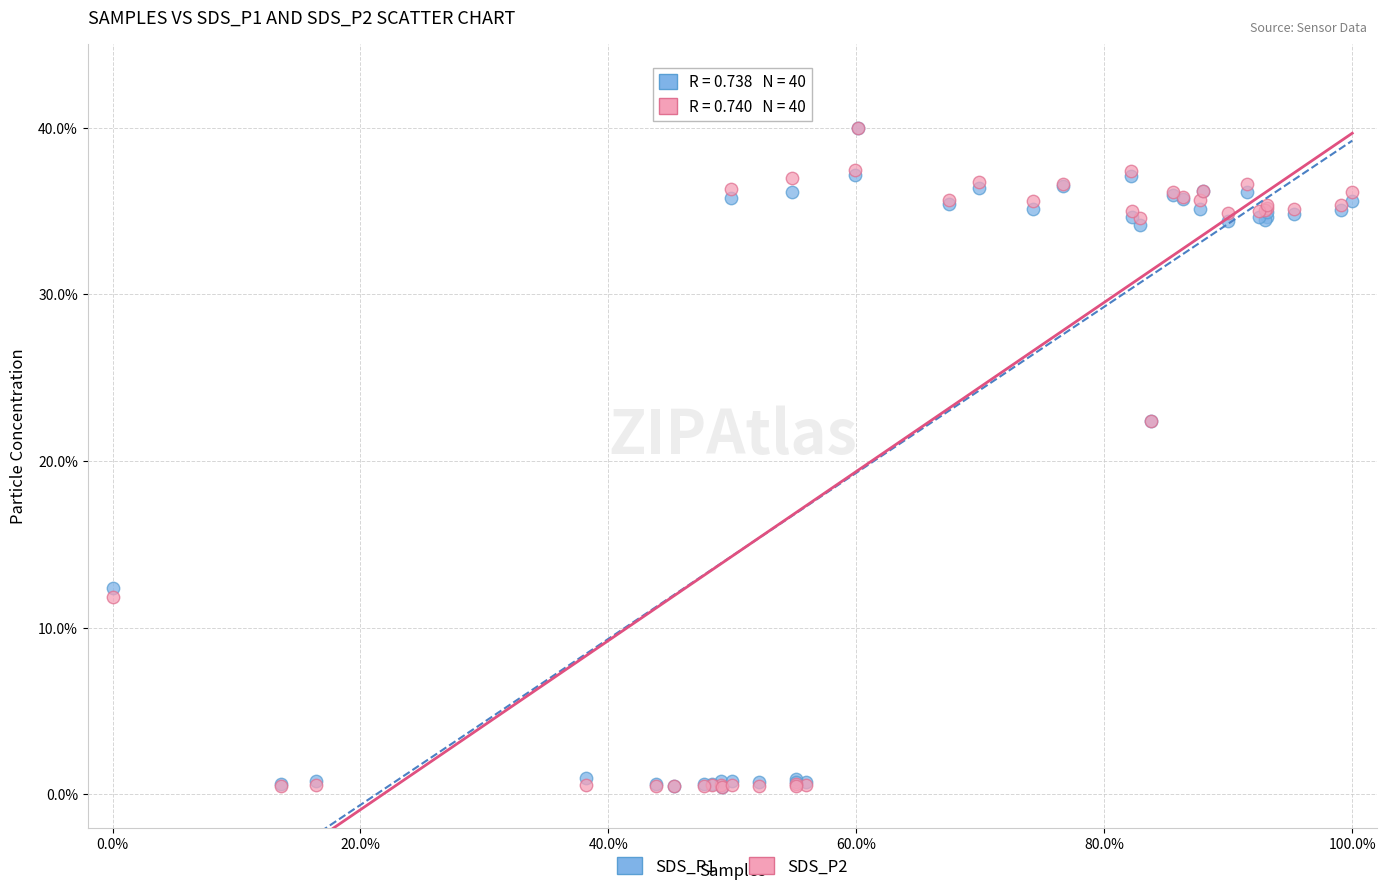

What are all the series names shown in the legend?

SDS_P1, SDS_P2